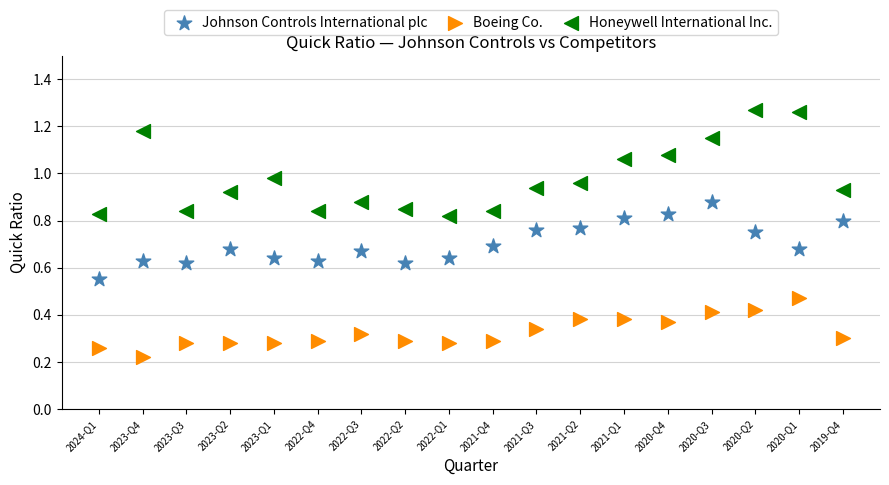

Which series reaches the maximum Y coordinate?

Honeywell International Inc.